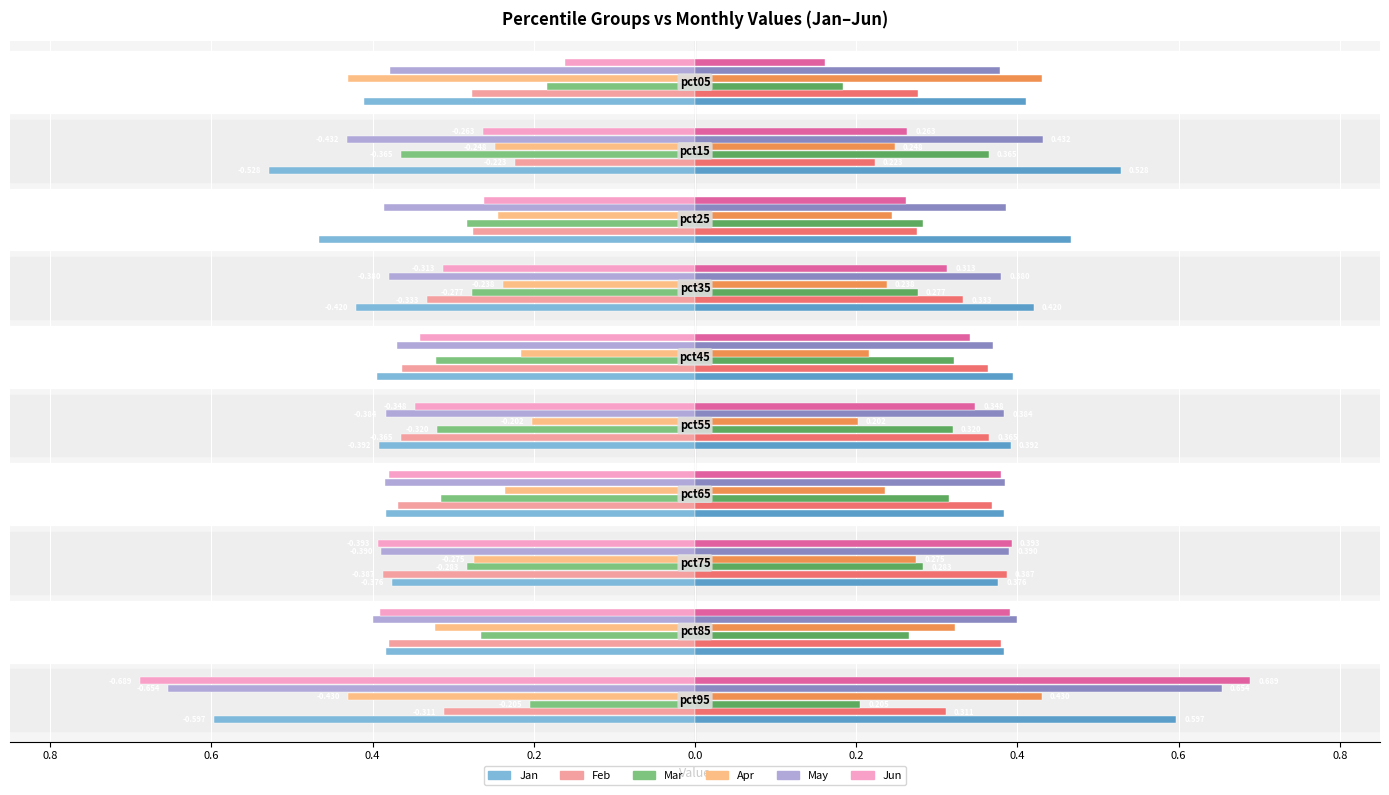

What is the smallest value displayed?

-0.7